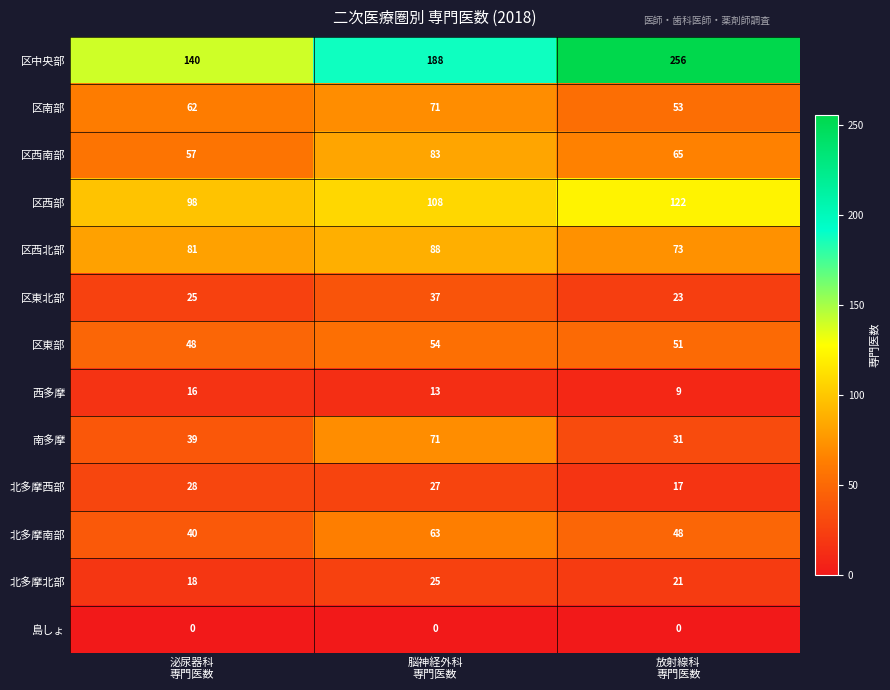

At which category is the sum across all series the highest?

脳神経外科
専門医数